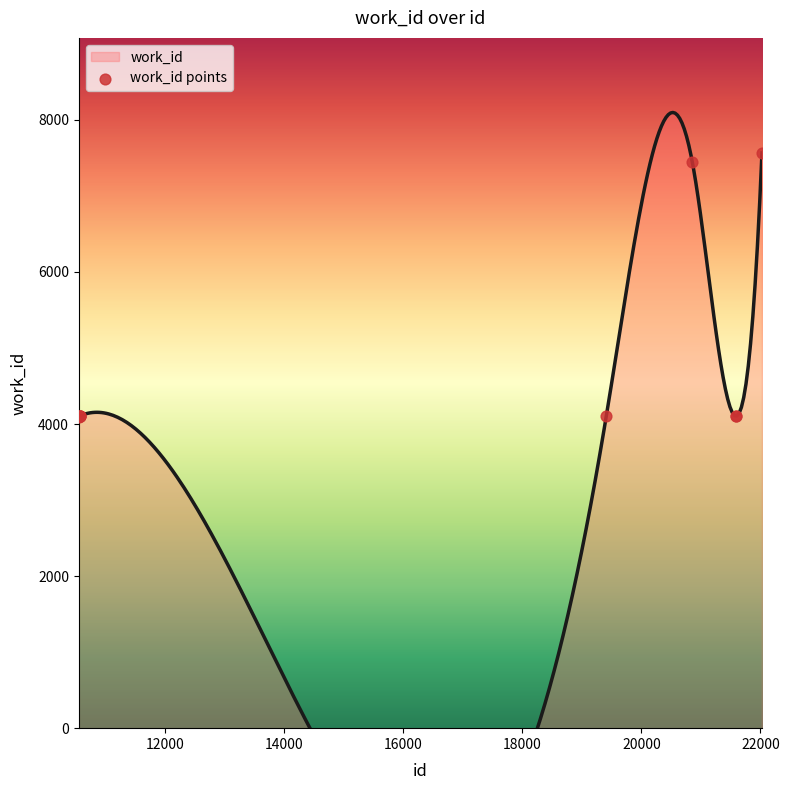

What is the ratio of the value at 10564 to the value at 10565?

1.0